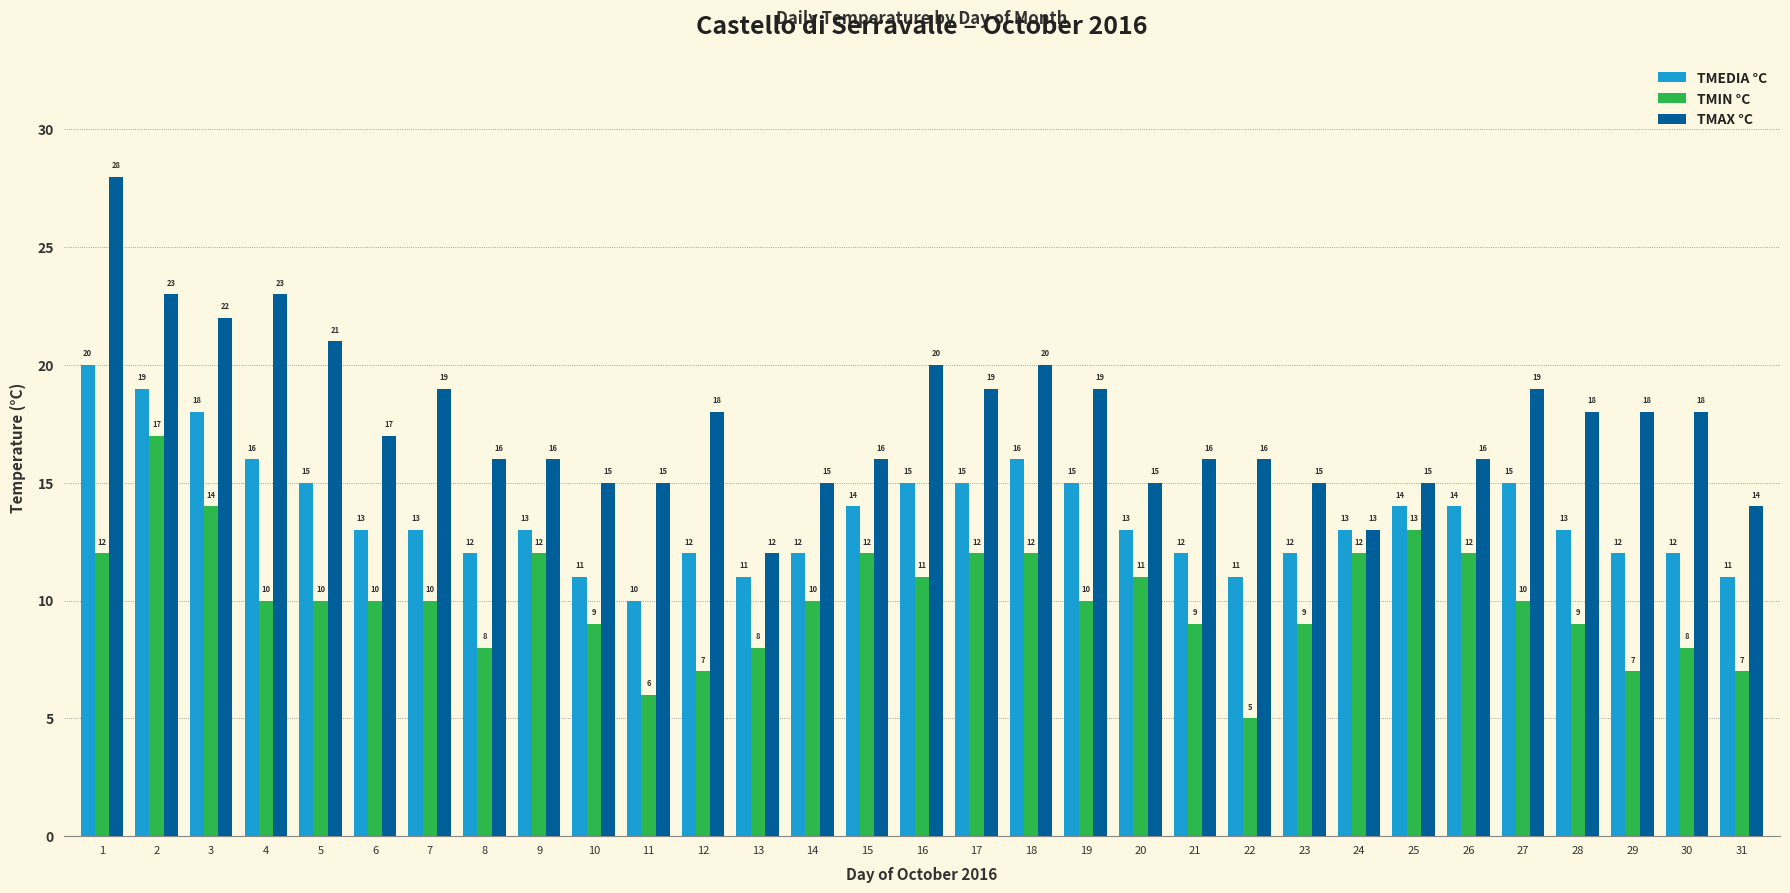

At which category is the sum across all series the highest?

1